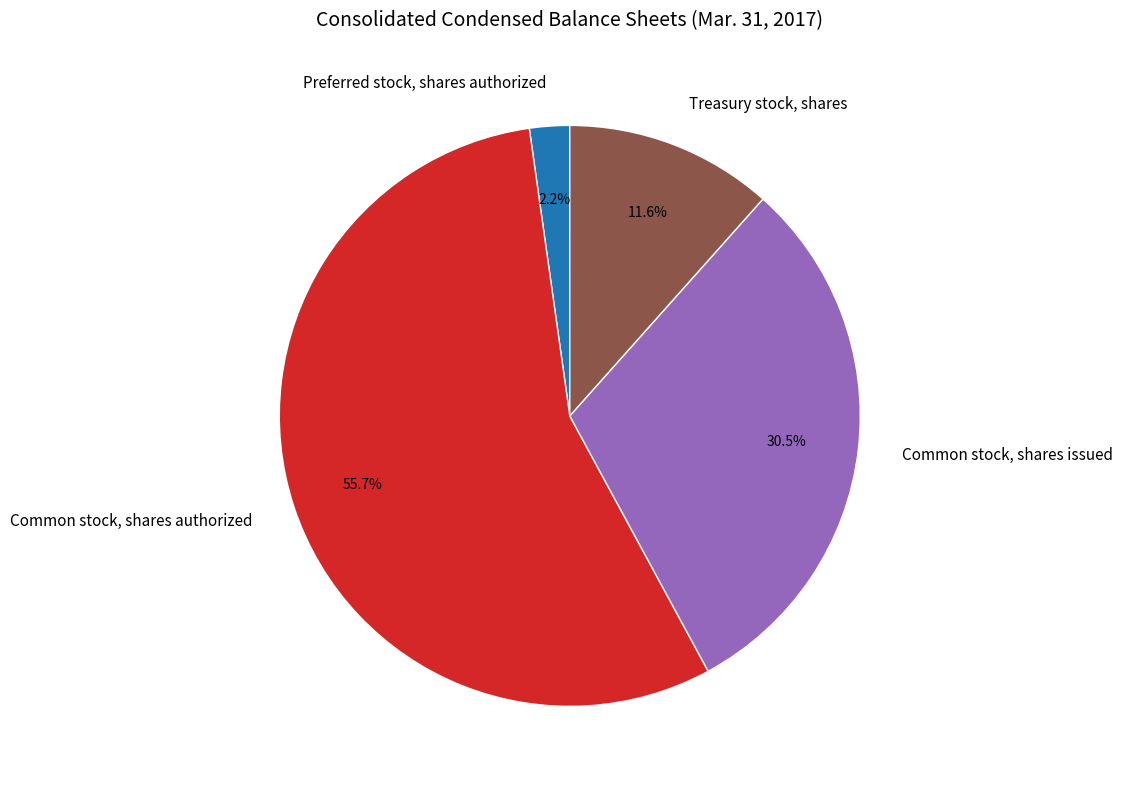

Between Preferred stock, shares authorized and Common stock, shares authorized, which is larger?

Common stock, shares authorized